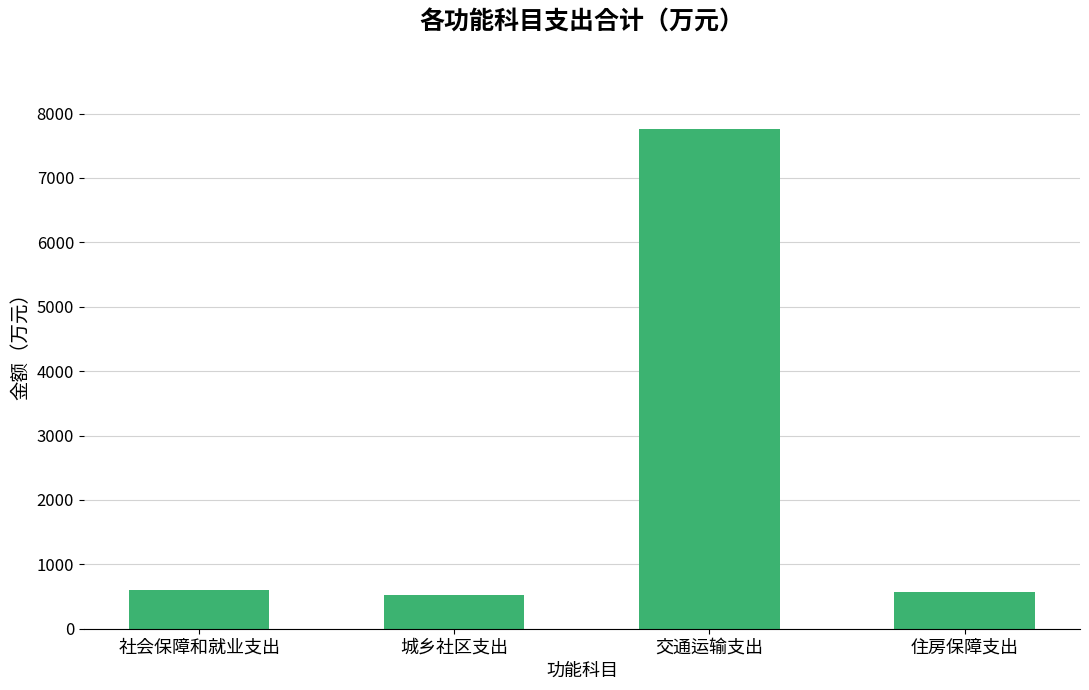

What is the greatest value displayed?

7759.2